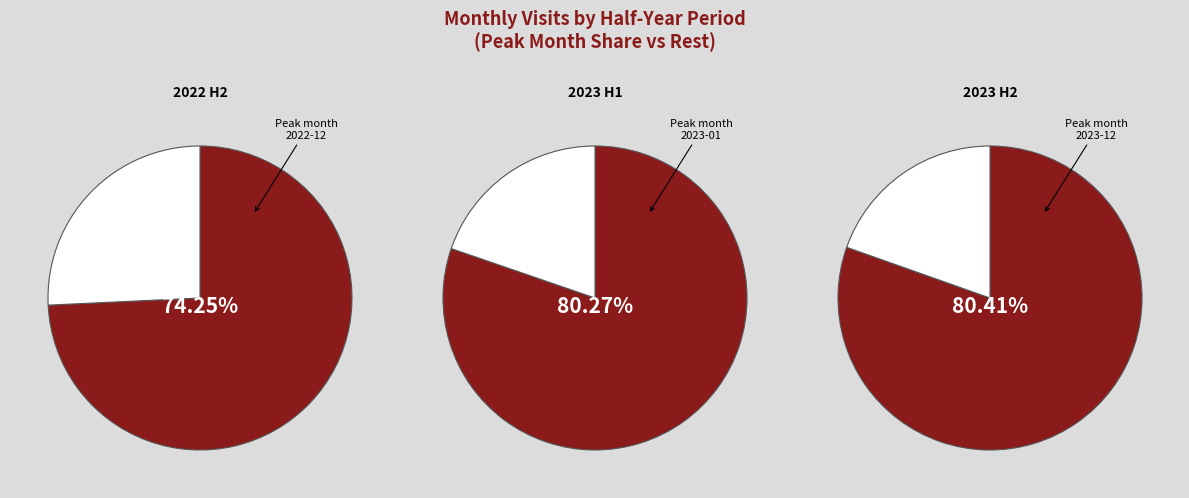

The 3 slice represents 20% of the pie. True or false?

False